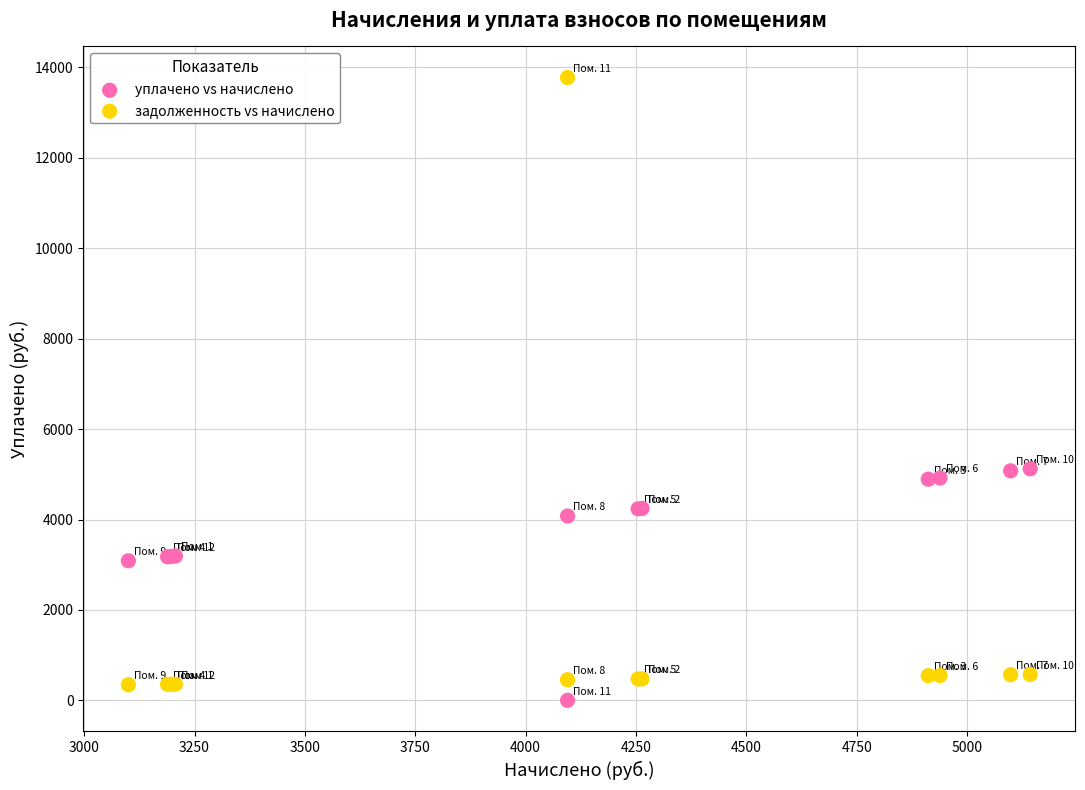

Which series reaches the maximum Y coordinate?

задолженность vs начислено